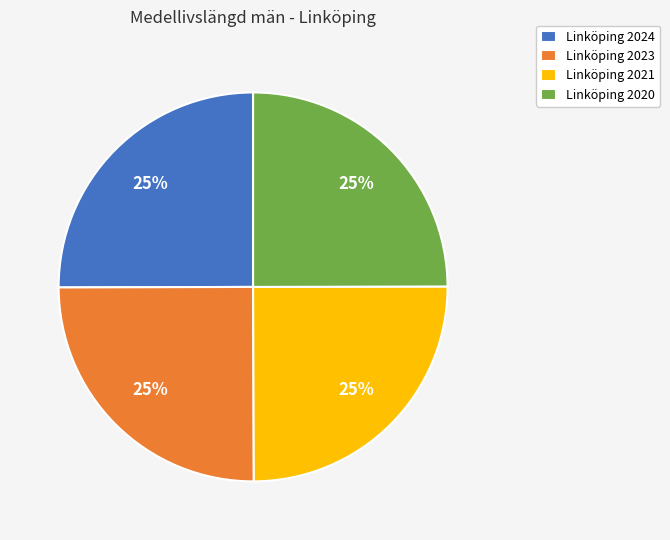

Does any single category account for the majority?

No